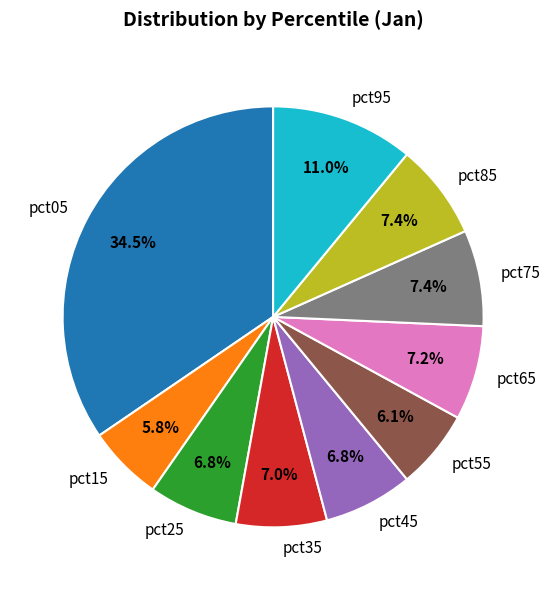

The pct85 slice represents 7% of the pie. True or false?

True